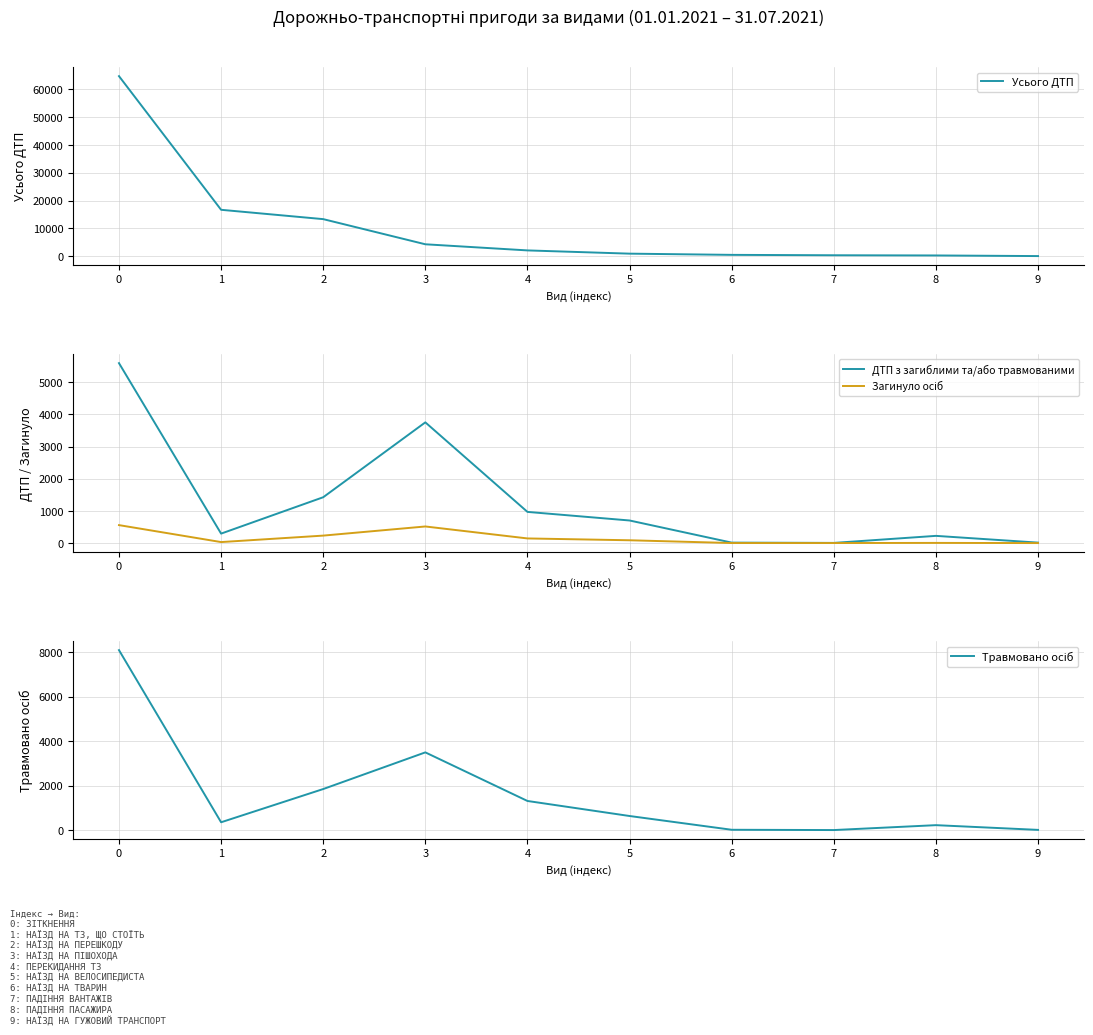

Between 2 and 9, which series saw the biggest shift?

Усього ДТП